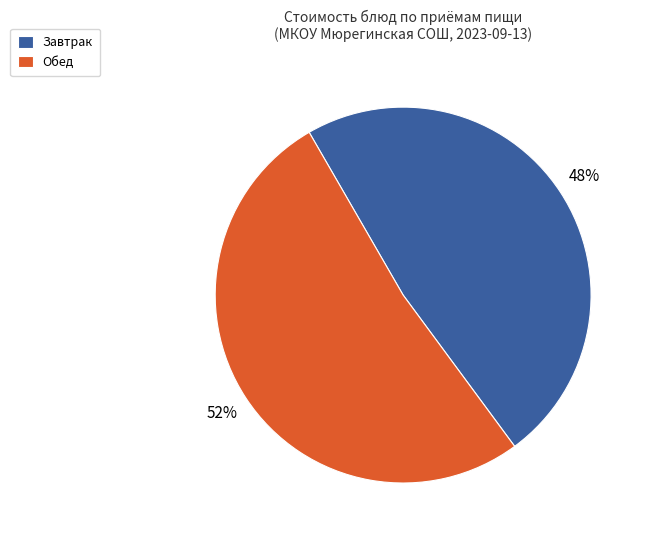

True or false: Обед accounts for 52% of the total.

True